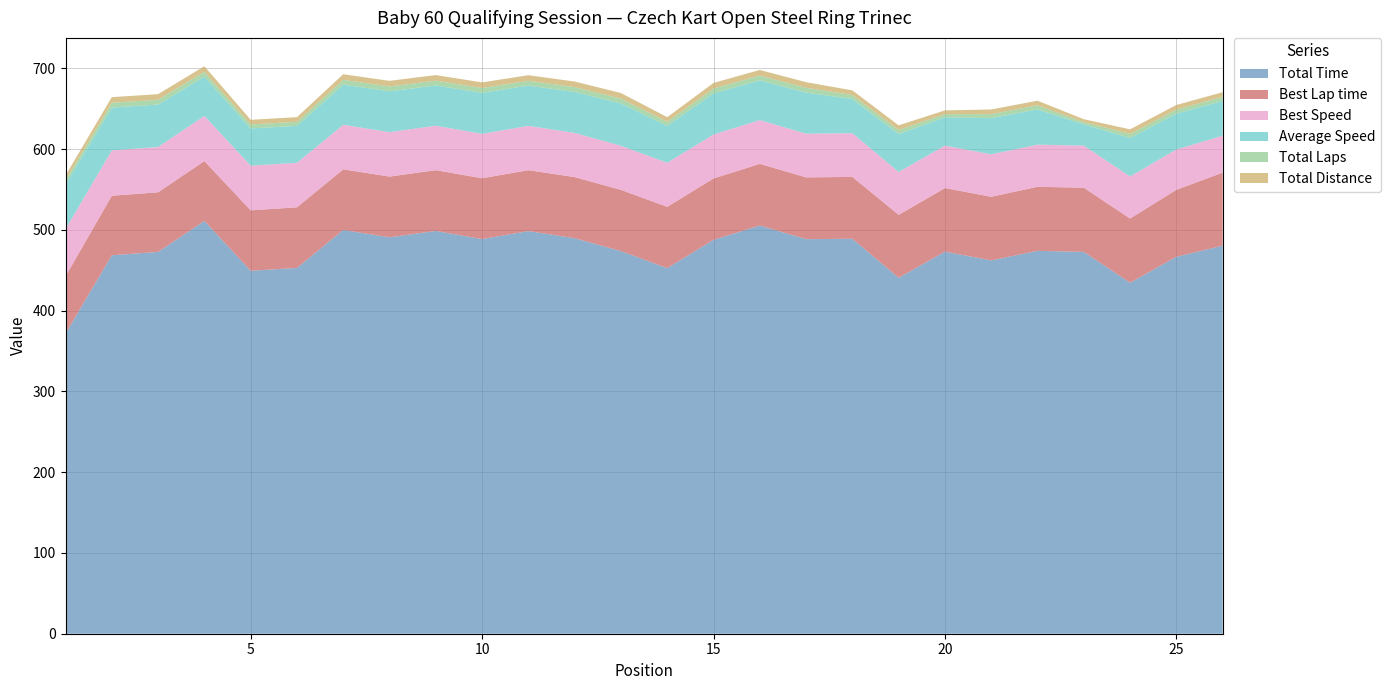

Reading left to right, list all the values displayed in this chart.

Total Time: 371.6	468.6	472.8	511.2	449.4	452.9	499.9	490.8	498.8	488.7	498.6	489.7	473.8	452.7	487.7	505.4	488.6	489.1	440.7	473.1	462.3	474.1	472.8	434.6	466.7	480.5
Best Lap time: 71.0	73.7	73.8	74.2	74.8	75.1	75.1	75.2	75.3	75.3	75.4	75.7	75.8	75.9	76.0	76.4	76.5	76.6	78.0	78.8	78.8	79.3	79.5	79.6	83.0	90.5
Best Speed: 58.3	56.2	56.1	55.8	55.3	55.1	55.1	55.0	55.0	55.0	54.9	54.7	54.6	54.5	54.5	54.2	54.1	54.1	53.1	52.6	52.5	52.2	52.1	52.0	49.9	45.8
Average Speed: 55.7	53.0	52.5	48.6	46.1	45.7	49.7	50.6	49.8	50.8	49.8	50.7	52.4	45.7	50.9	49.1	50.8	42.3	47.0	35.0	44.8	43.7	26.3	47.6	44.4	43.1
Total Laps: 5.0	6.0	6.0	6.0	5.0	5.0	6.0	6.0	6.0	6.0	6.0	6.0	6.0	5.0	6.0	6.0	6.0	5.0	5.0	4.0	5.0	5.0	3.0	5.0	5.0	5.0
Total Distance: 5.8	6.9	6.9	6.9	5.8	5.8	6.9	6.9	6.9	6.9	6.9	6.9	6.9	5.8	6.9	6.9	6.9	5.8	5.8	4.6	5.8	5.8	3.5	5.8	5.8	5.8